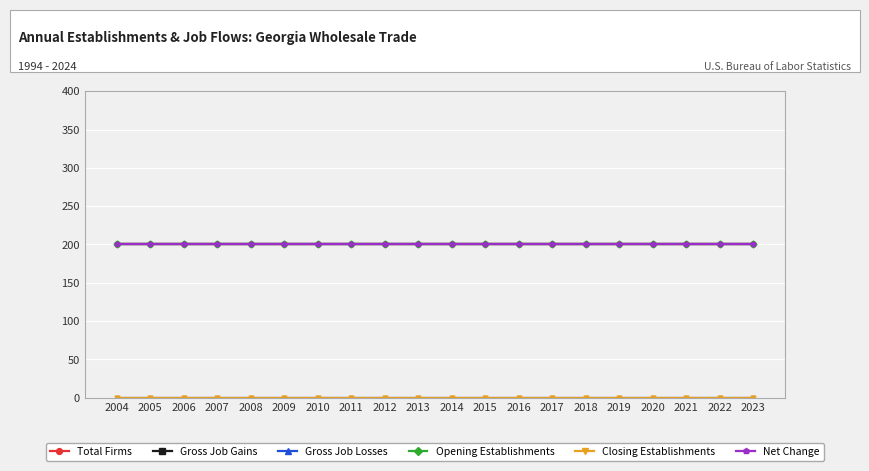

Does the chart have visible grid lines?

Yes